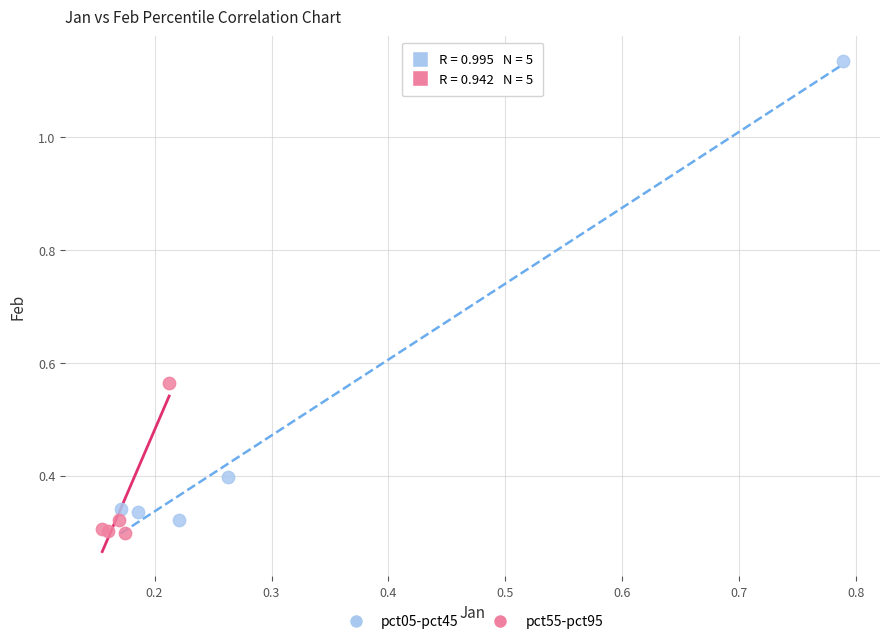

Which series has the largest Y range (max minus min)?

pct05-pct45